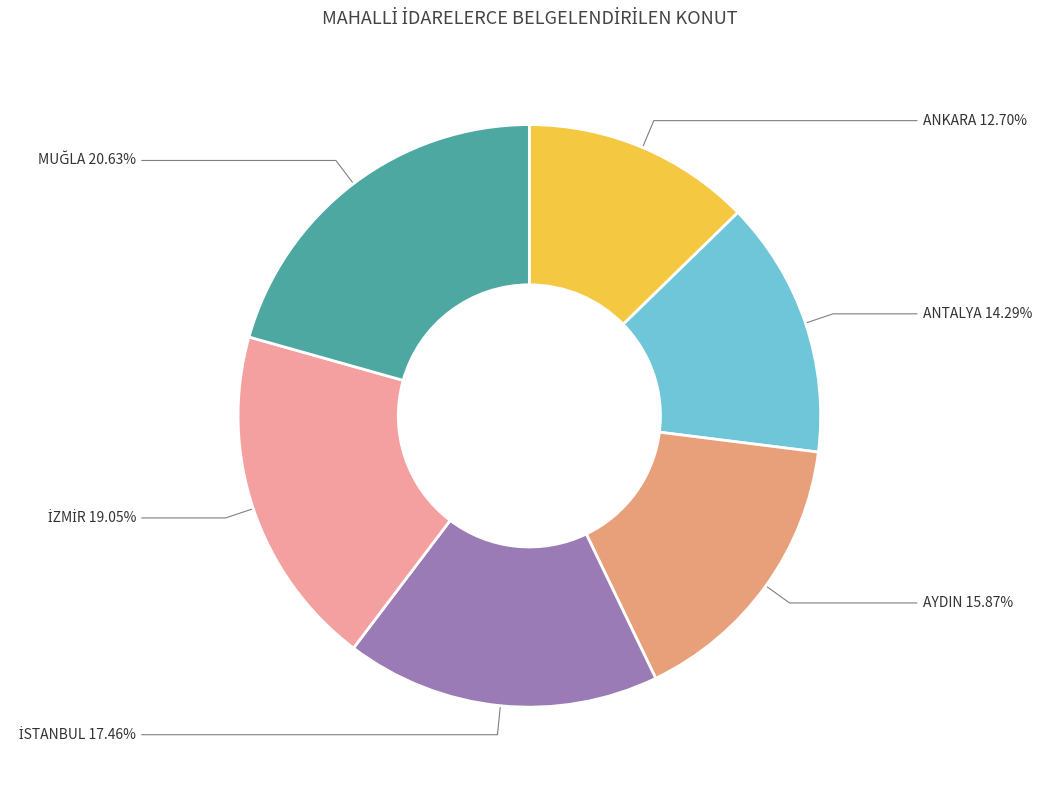

Is the sum of ANKARA and AYDIN greater than half?

No